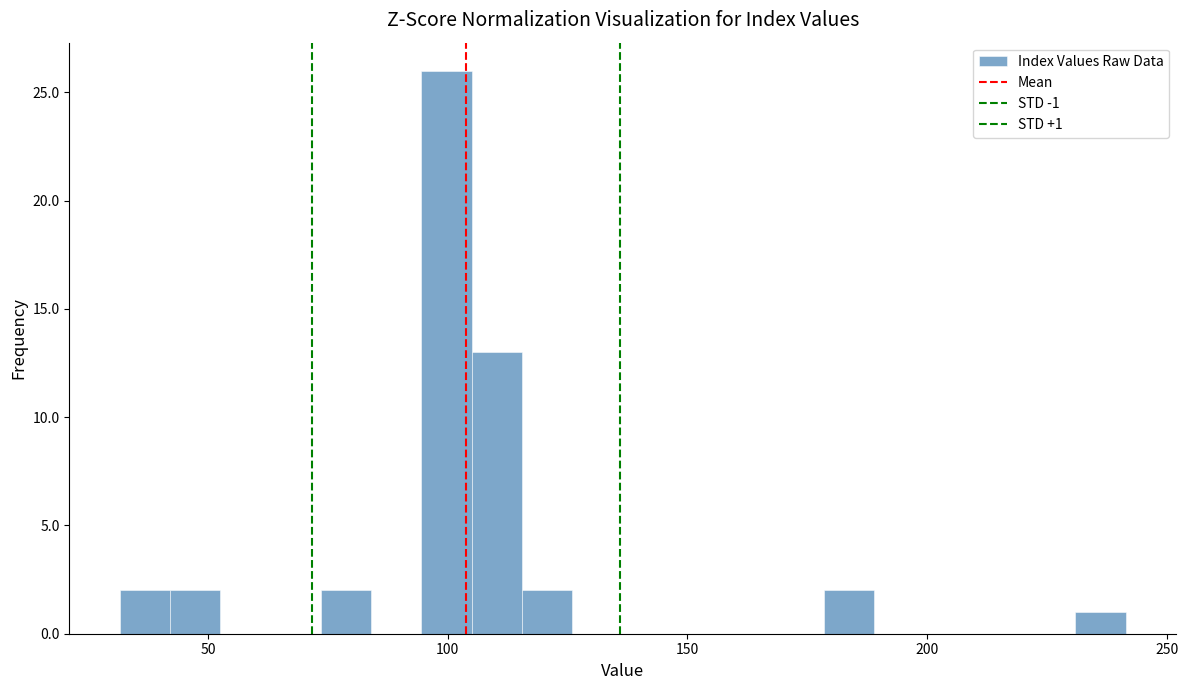

Read against the x-axis, roughly where is the centre of the tallest bar?

100